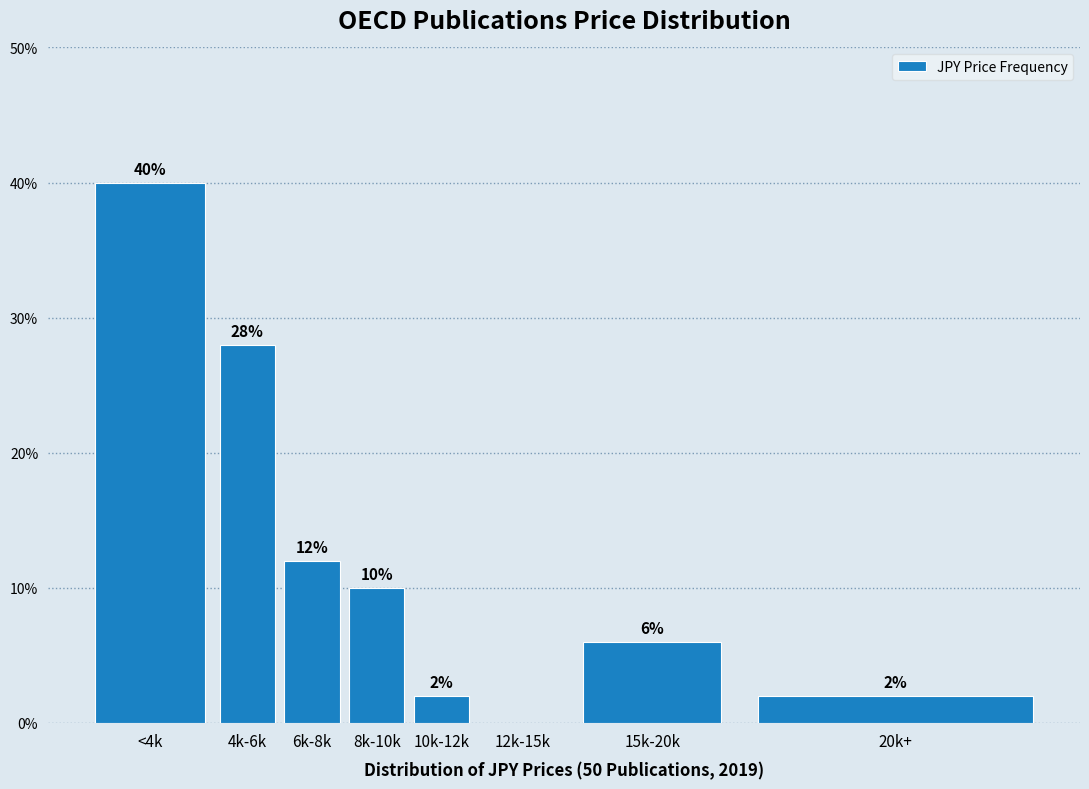

Reading left to right, transcribe all the data shown in this chart.

<4k=40.0	4k-6k=28.0	6k-8k=12.0	8k-10k=10.0	10k-12k=2.0	12k-15k=0.0	15k-20k=6.0	20k+=2.0